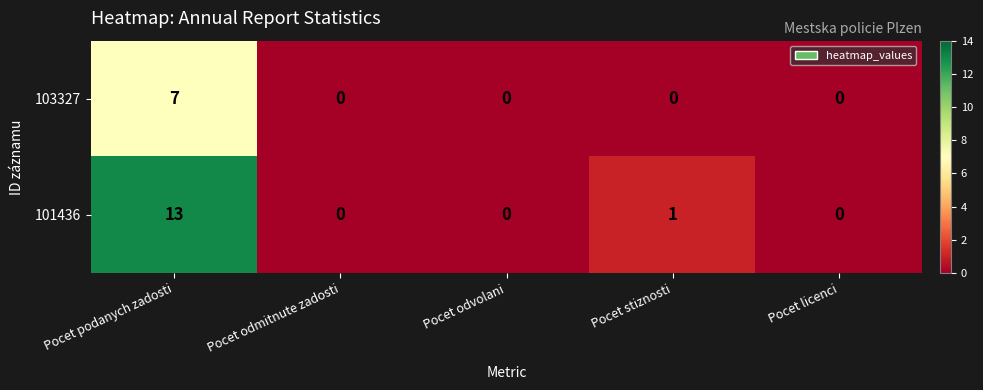

Reading left to right, extract all data points from this chart.

103327: 7	0	0	0	0
101436: 13	0	0	1	0